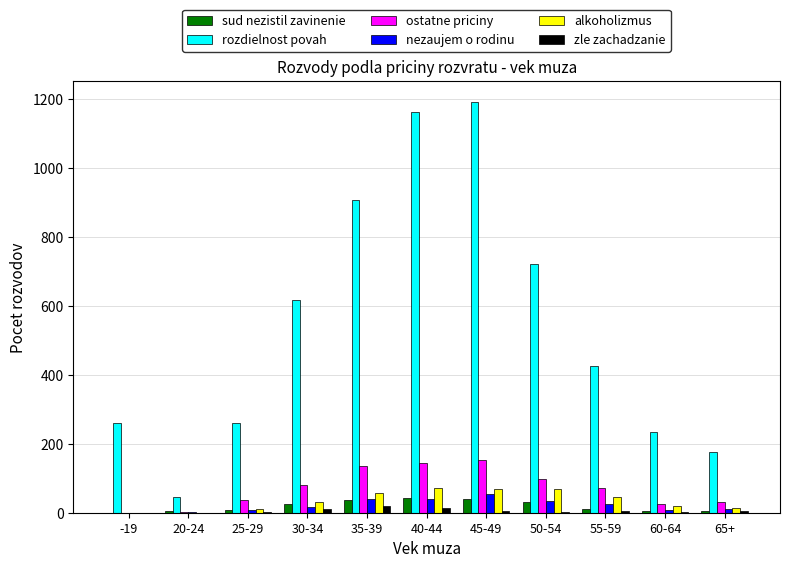

Is the value of zle zachadzanie at 20-24 greater than the value of alkoholizmus at 50-54?

No